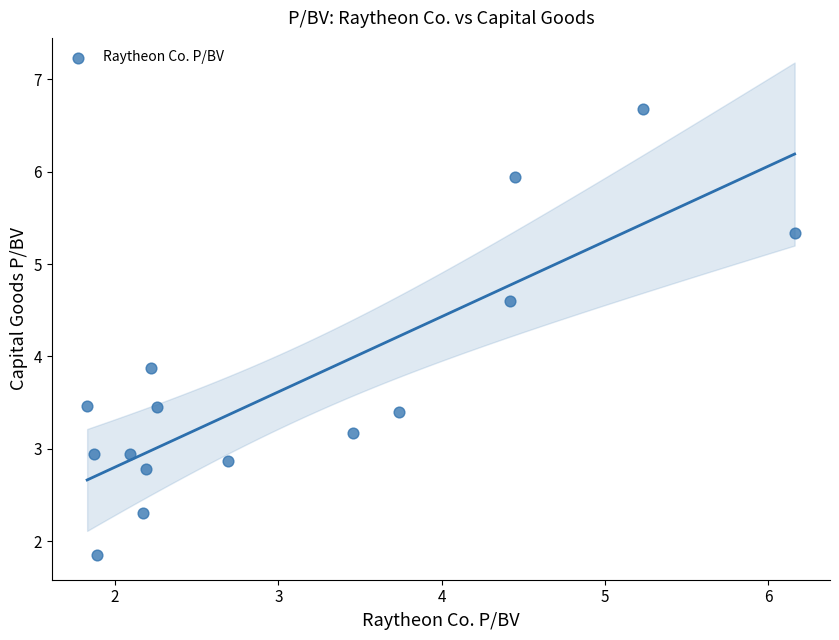

What is the range of Y values (max minus min)?

4.8